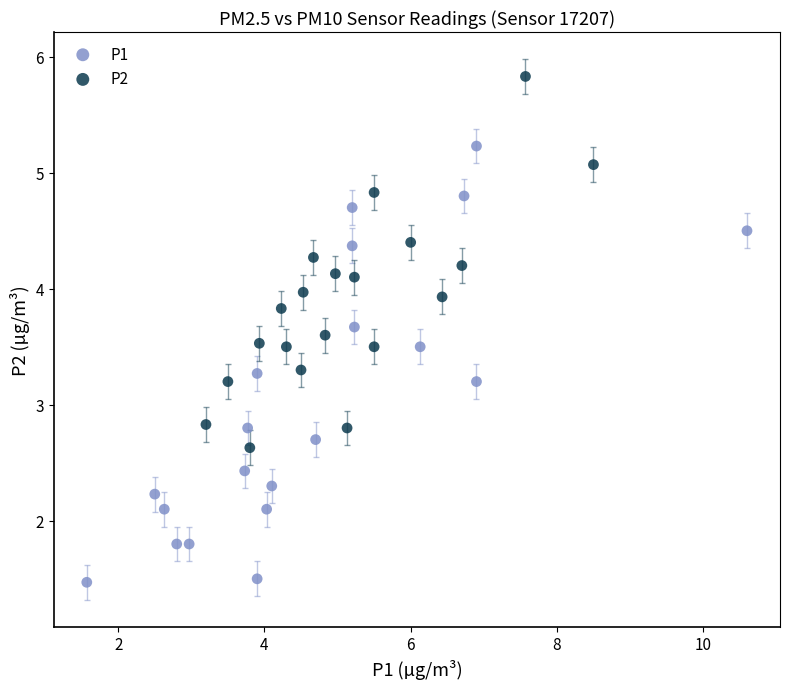

Which series contains the highest Y value?

P2